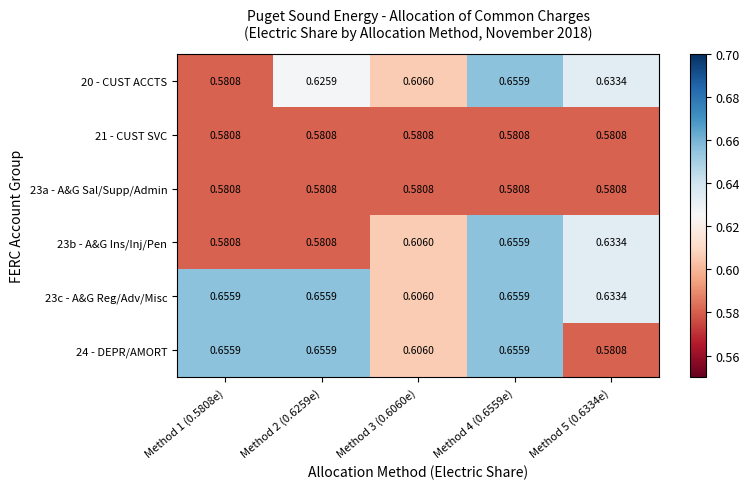

Is the value of 20 - CUST ACCTS at Method 2 (0.6259e) greater than the value of 21 - CUST SVC at Method 2 (0.6259e)?

Yes